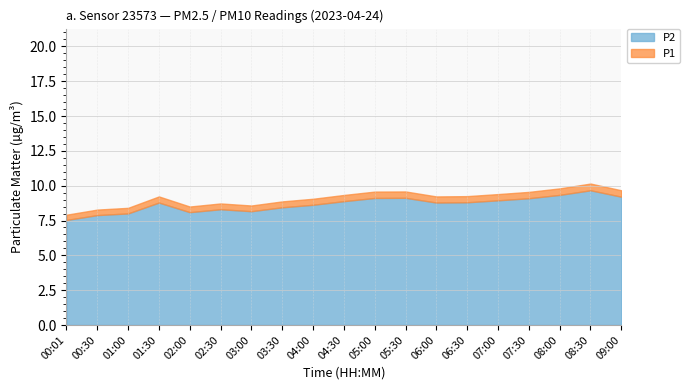

What is the highest value of the P2 series?

9.7